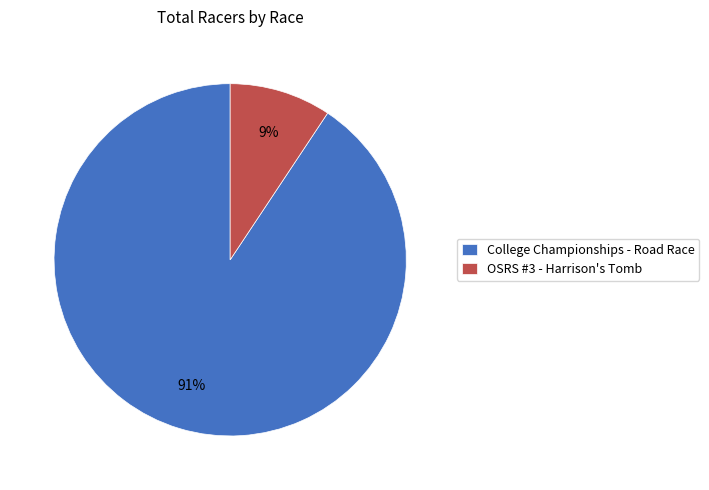

How many slices are in this pie chart?

2